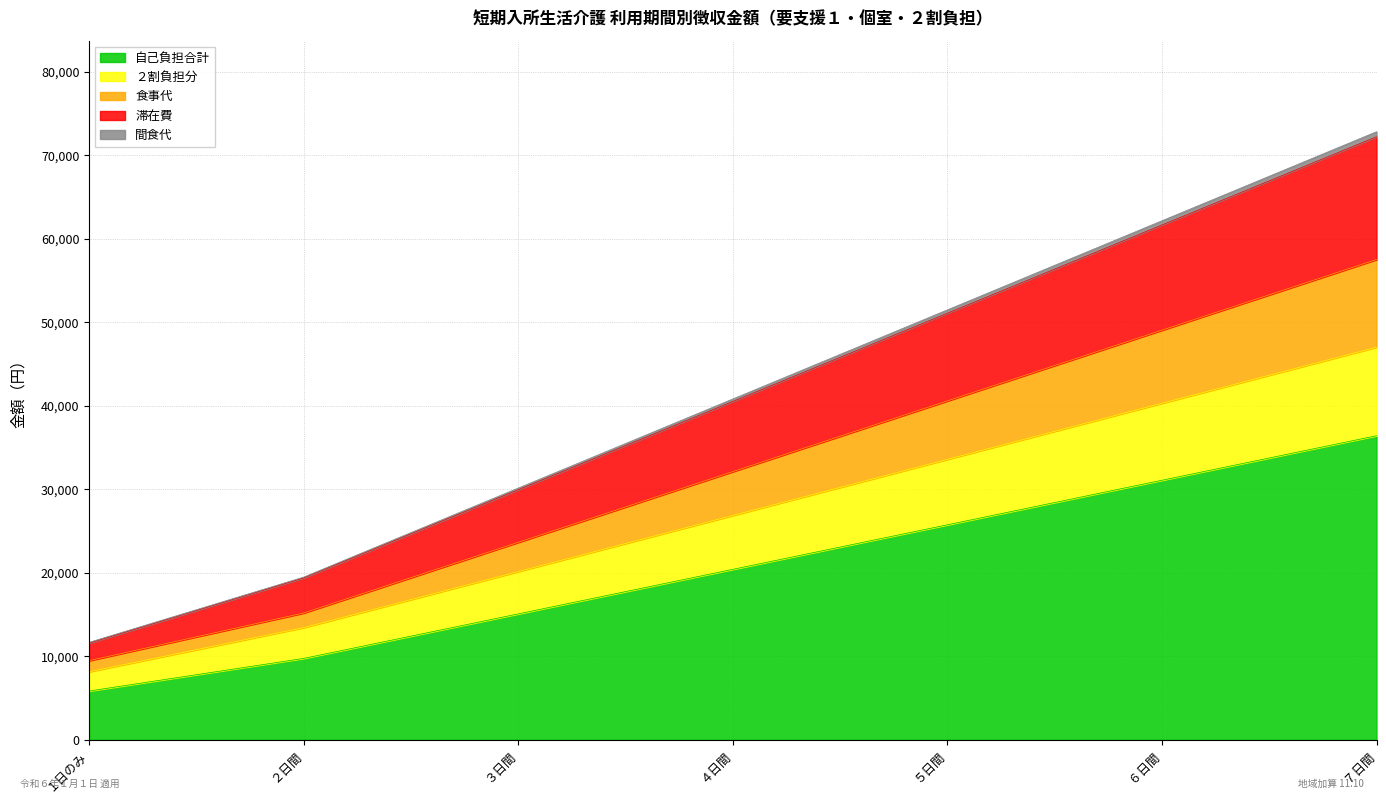

Rank the categories by 自己負担合計 value from lowest to highest.

１日のみ, ２日間, ３日間, ４日間, ５日間, ６日間, ７日間